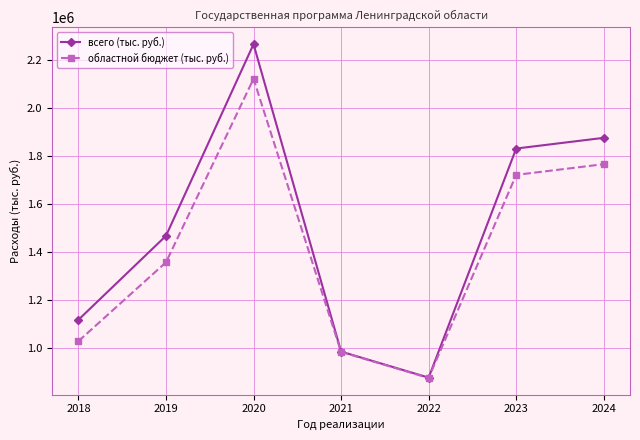

Reading left to right, what are all the values shown in this chart?

всего (тыс. руб.): 2018=1117123.5	2019=1466690.4	2020=2264575.0	2021=984665.0	2022=876347.0	2023=1830104.4	2024=1874629.4
областной бюджет (тыс. руб.): 2018=1027992.6	2019=1356427.9	2020=2120241.2	2021=983222.0	2022=874904.0	2023=1720412.0	2024=1764937.0